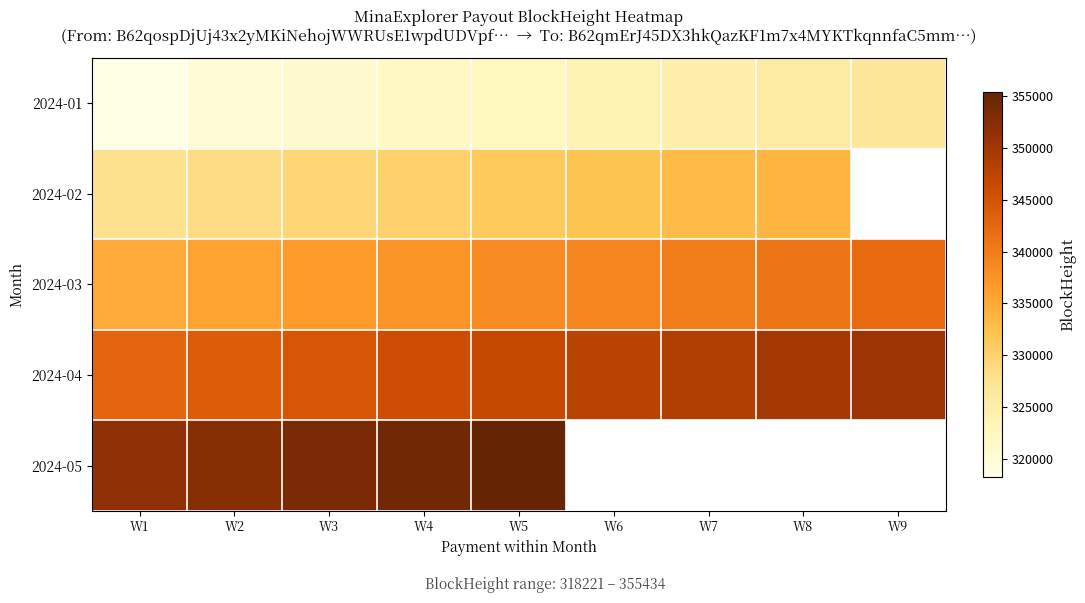

What is the minimum value for 2024-01?

318221.0